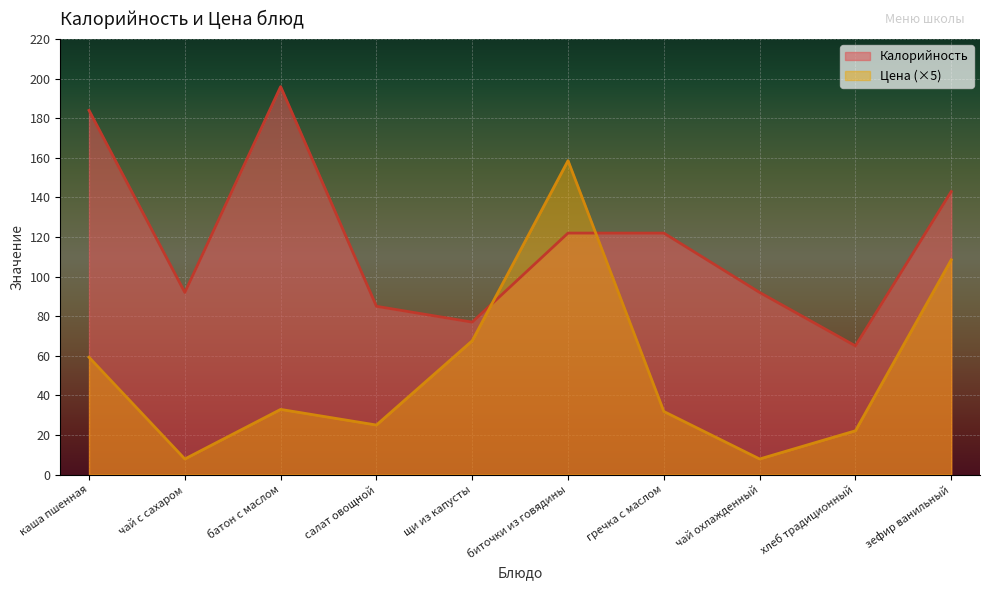

Between which two adjacent categories do Цена and Калорийность first intersect?

щи из капусты and биточки из говядины